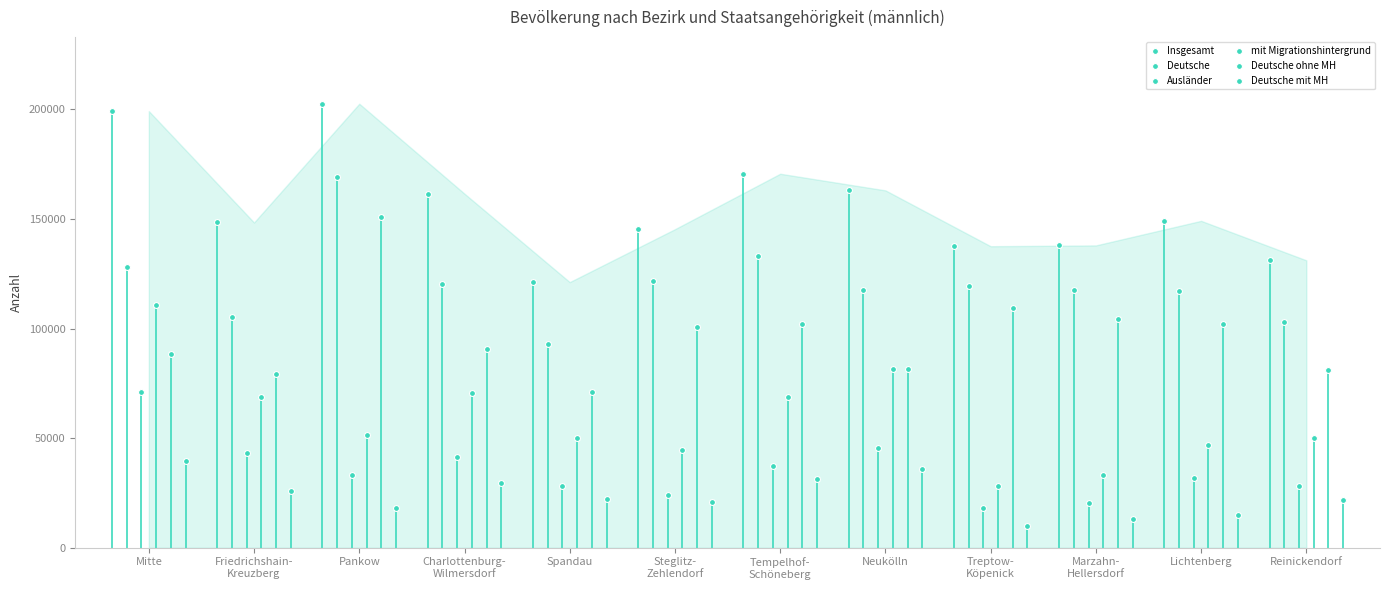

Which series reaches the maximum Y coordinate?

Insgesamt